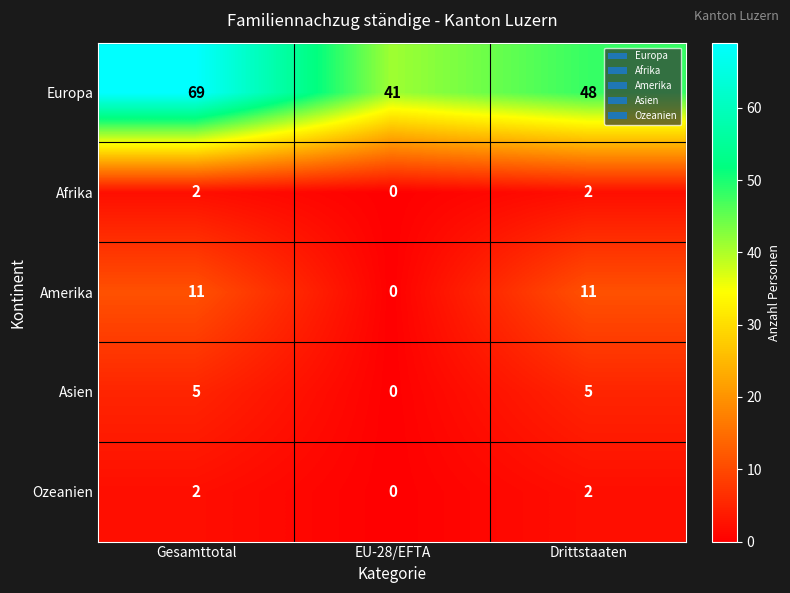

What is the spread (max minus min) of values at Drittstaaten?

46